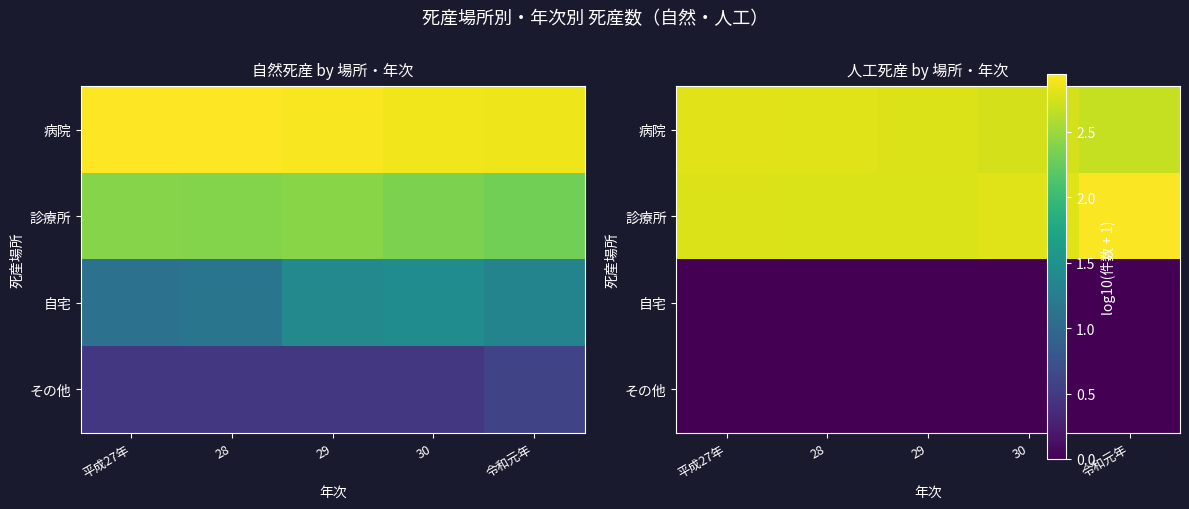

At how many categories does at least one series exceed 1?

5